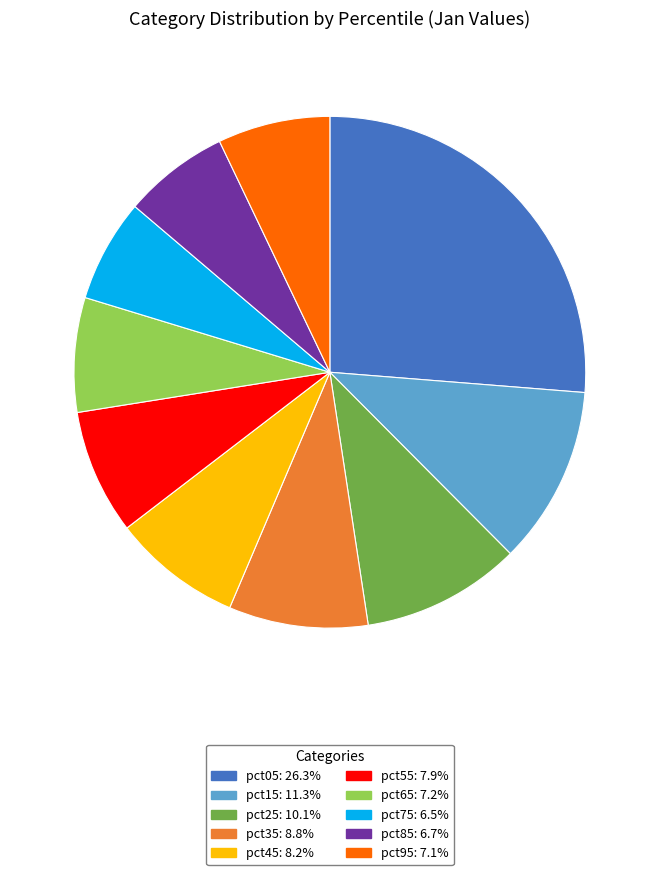

How many segments does this pie chart have?

10